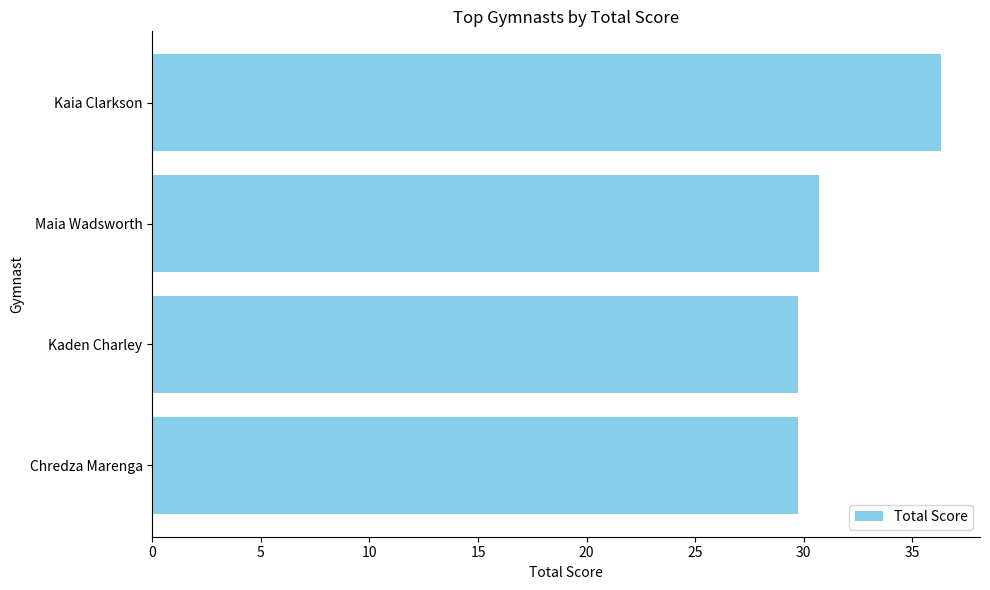

How many series are shown in this chart?

1